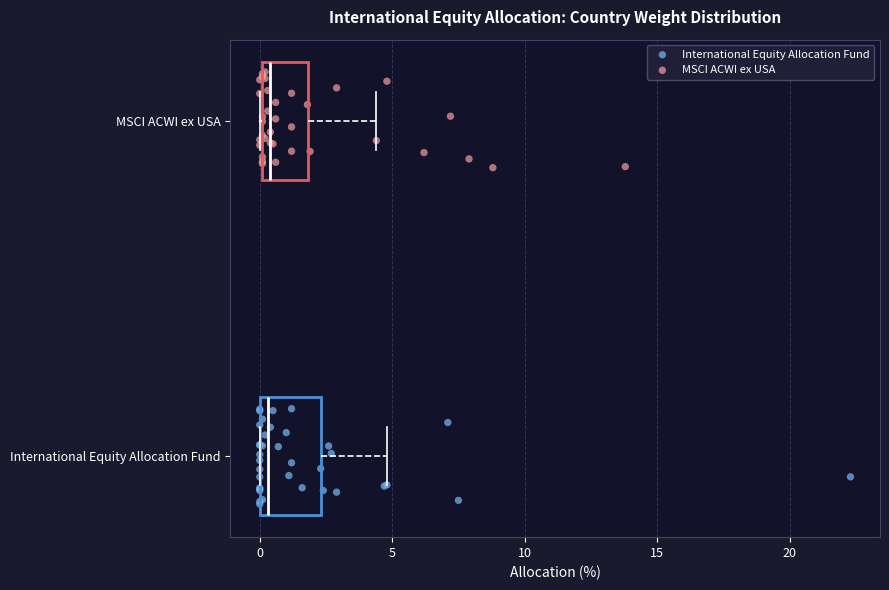

Which box is the widest, from its left edge to its right edge?

International Equity Allocation Fund